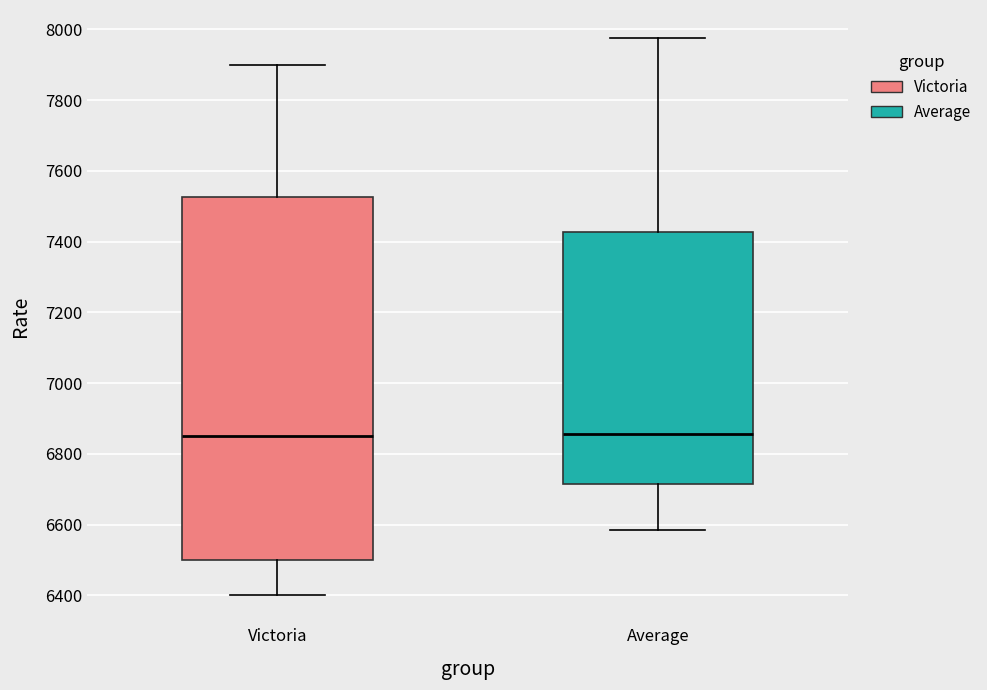

Comparing the boxes themselves (not the whiskers), which one is the tallest?

Victoria